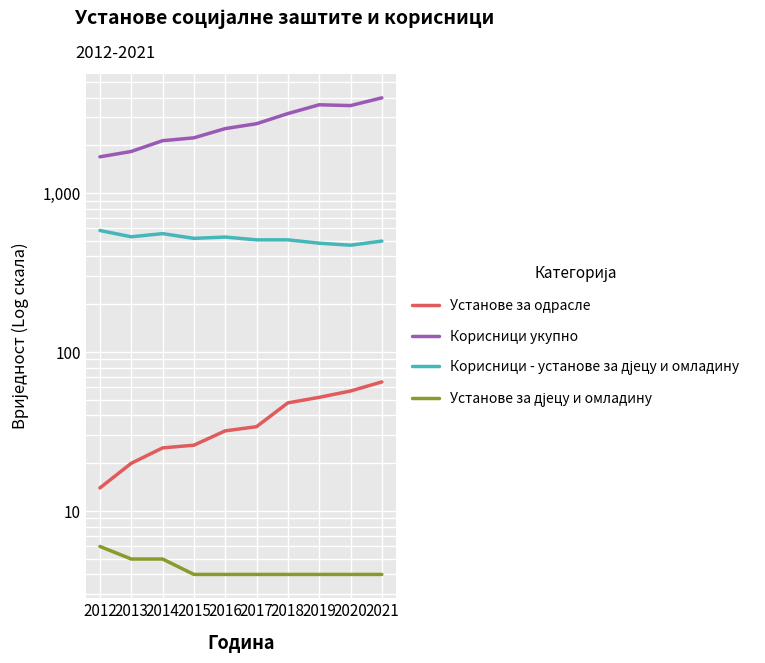

At which label does Корисници - установе за дјецу и омладину first exceed 520?

2012